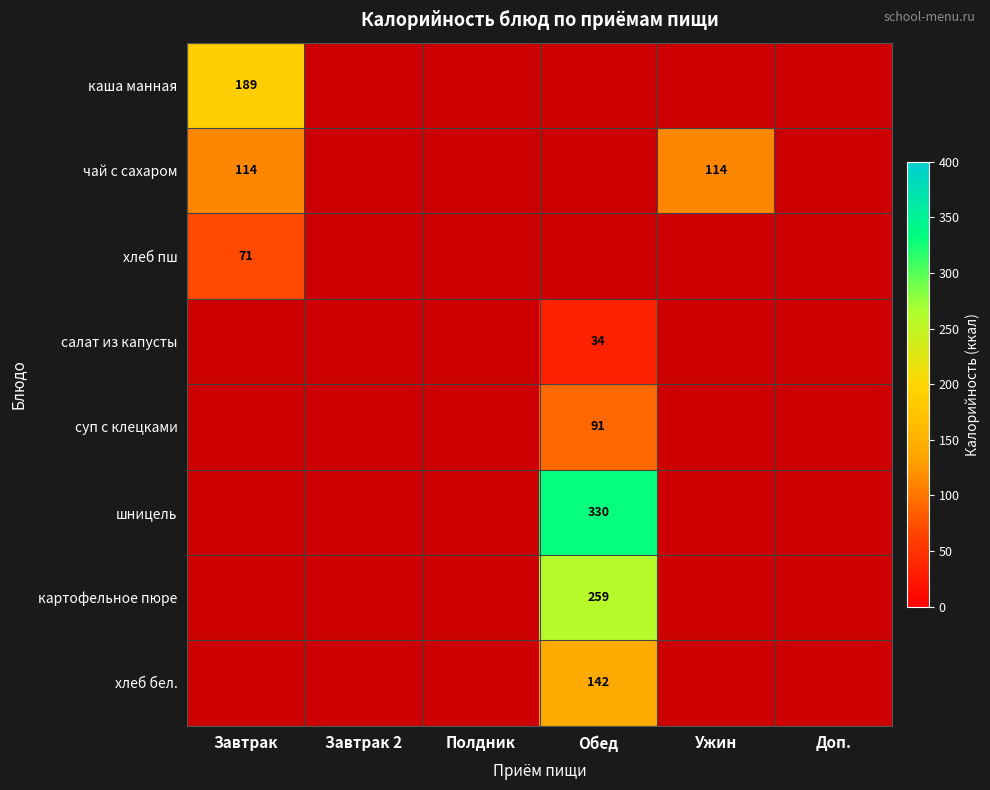

The картофельное пюре series shows 422 at Обед. True or false?

False